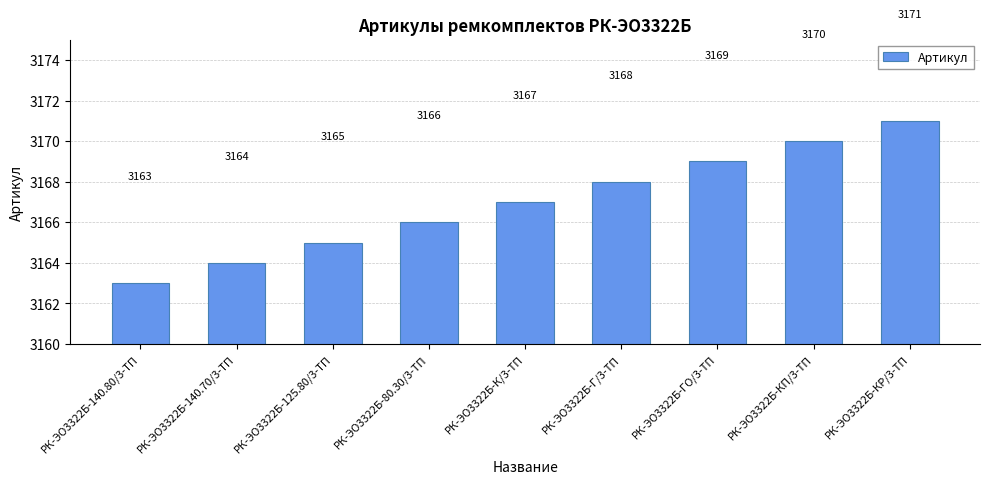

What is the label of the 3rd bar from the right?

РК-ЭО3322Б-ГО/3-ТП